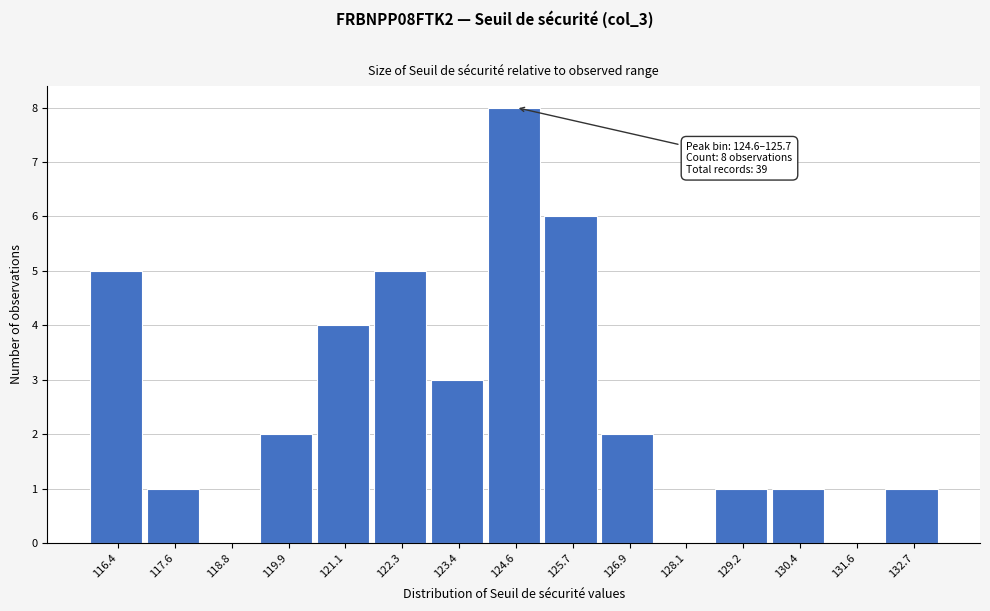

Reading left to right, transcribe all the data shown in this chart.

116.4=5	117.6=1	118.8=0	119.9=2	121.1=4	122.3=5	123.4=3	124.6=8	125.7=6	126.9=2	128.1=0	129.2=1	130.4=1	131.6=0	132.7=1